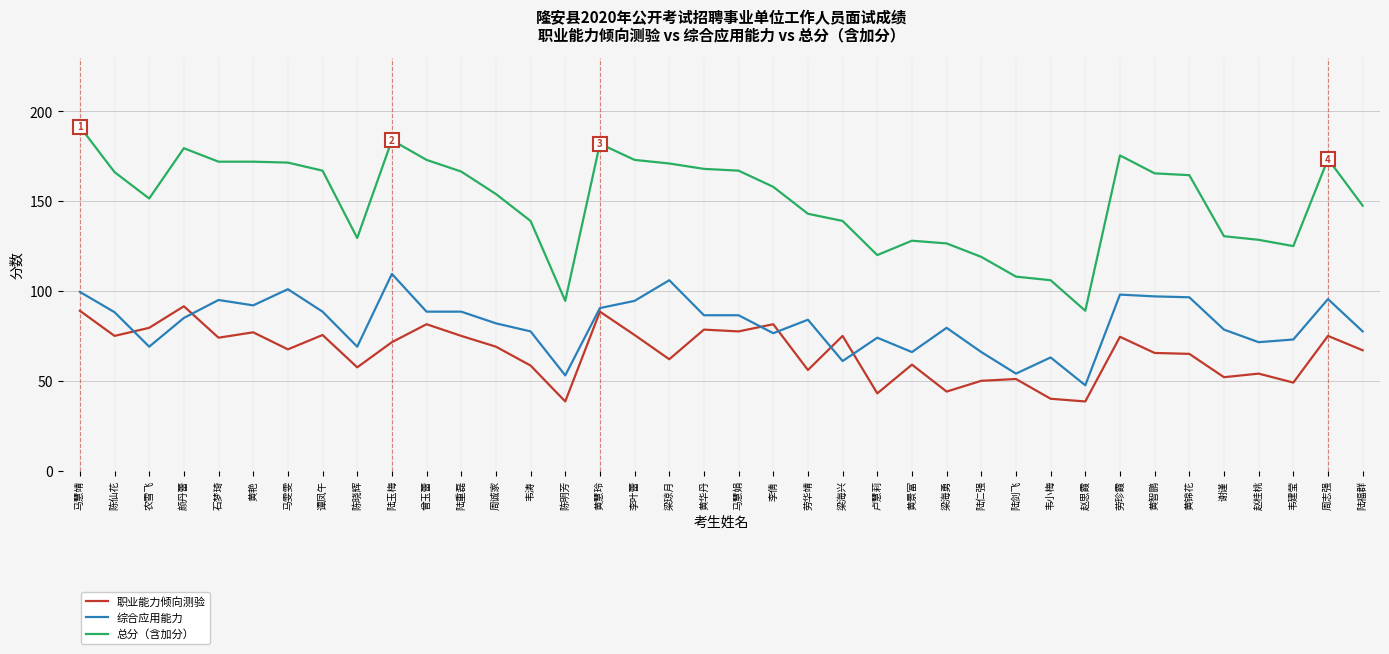

Is the value of 总分（含加分） at 黄艳 greater than the value of 职业能力倾向测验 at 梁琼月?

Yes